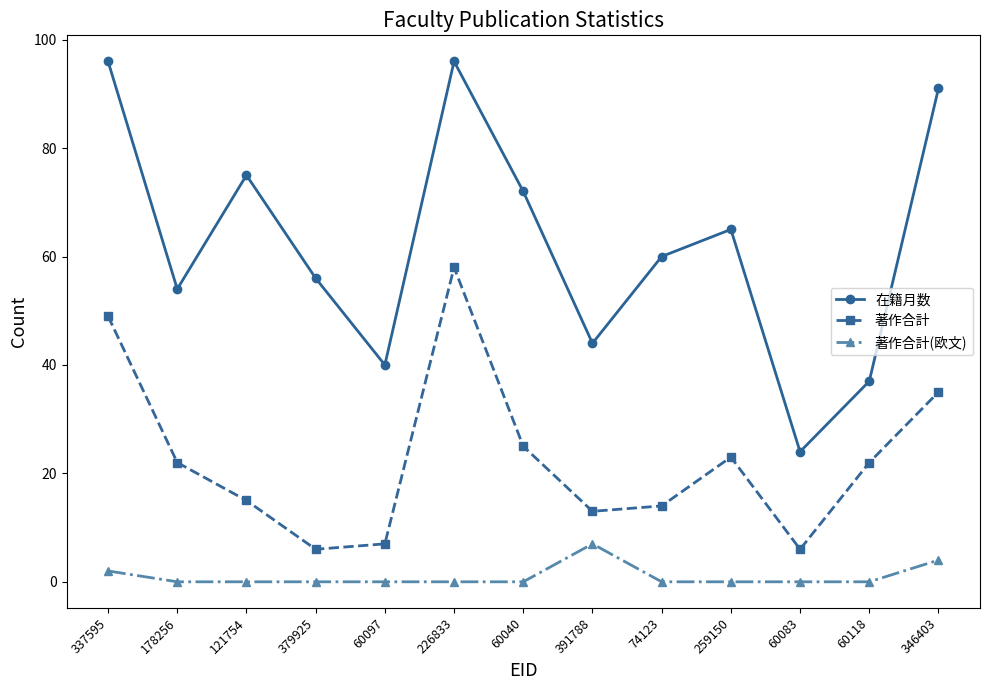

Where does the 著作合計 series first go above 22?

337595